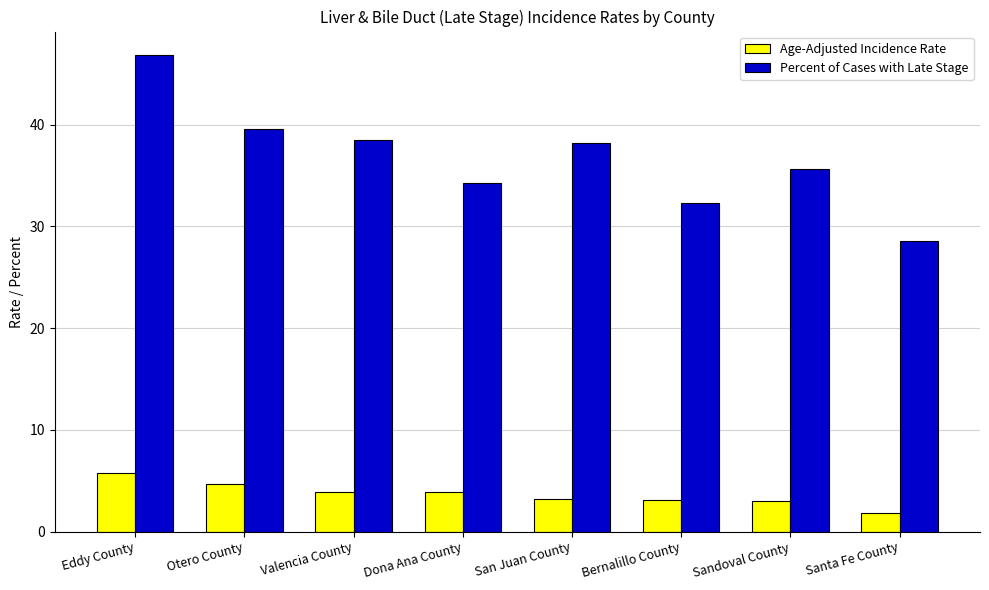

Read the Percent of Cases with Late Stage value at Otero County.

39.6